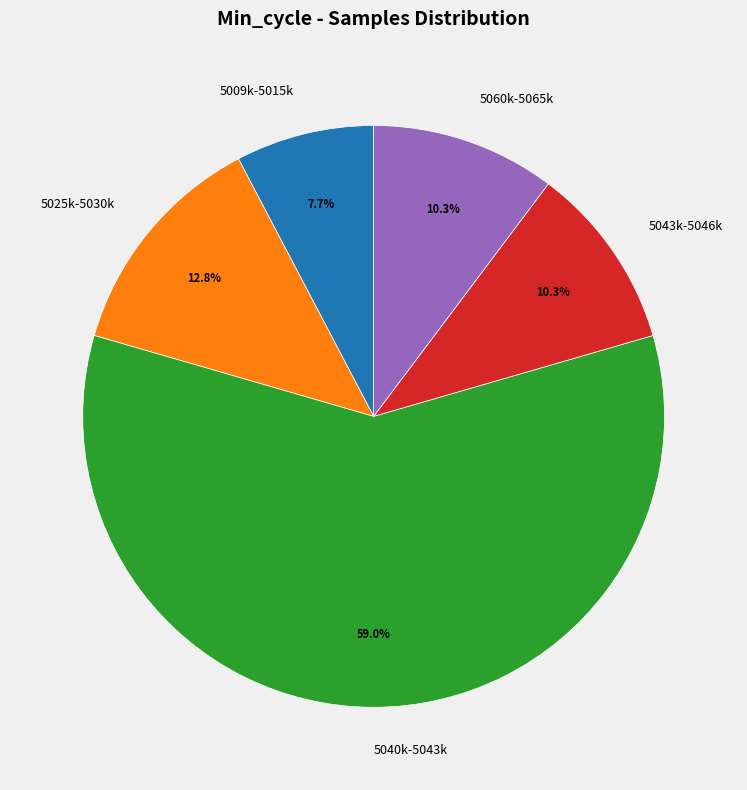

Combined, do 5025k-5030k and 5009k-5015k account for over 50%?

No